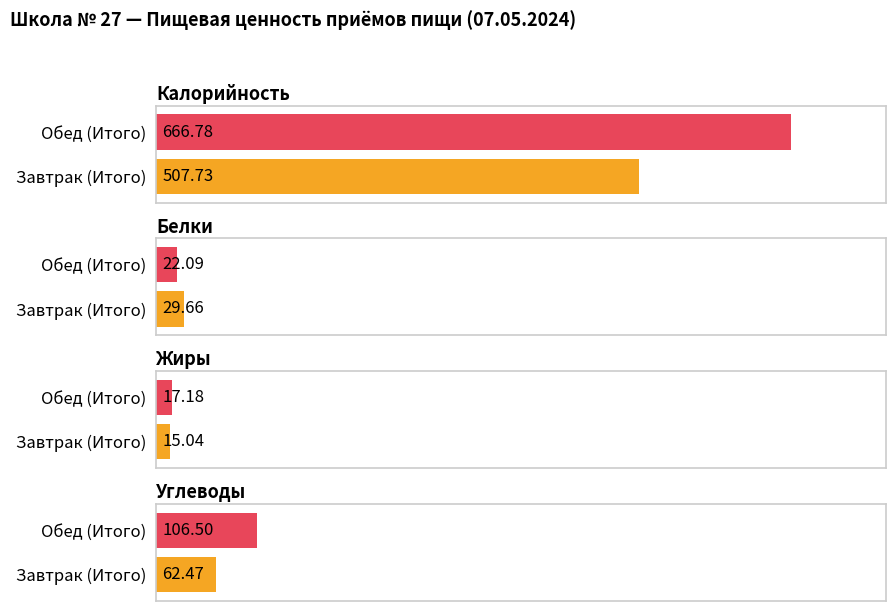

What is the label of the 2nd bar from the right?

Завтрак (Итого)